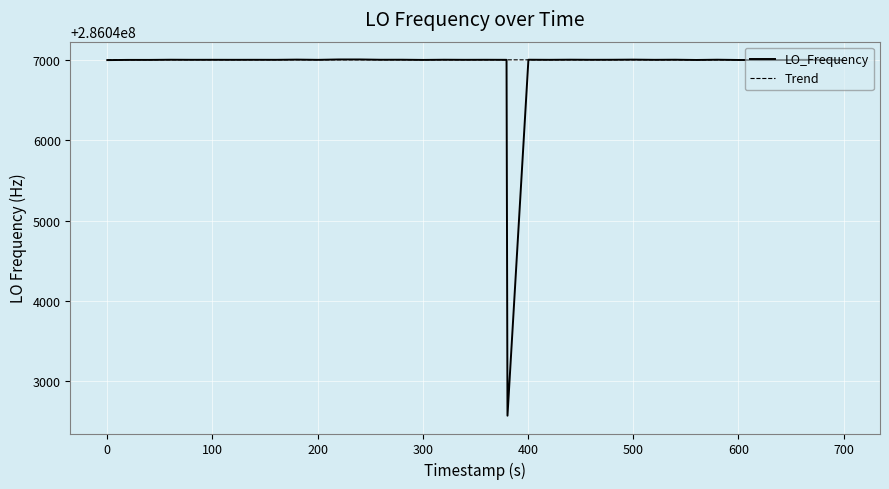

What is the highest value of the LO_Frequency series?

286047004.3